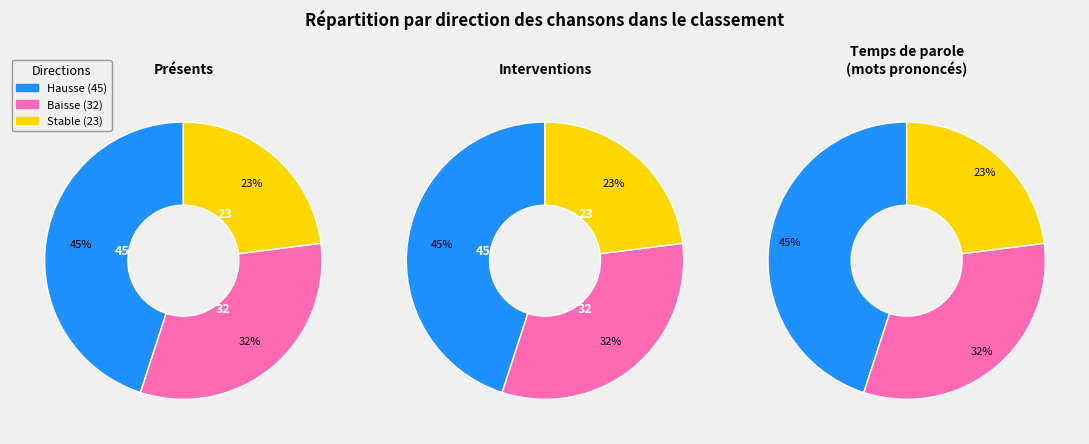

To the nearest percent, what is the average slice percentage?

33%